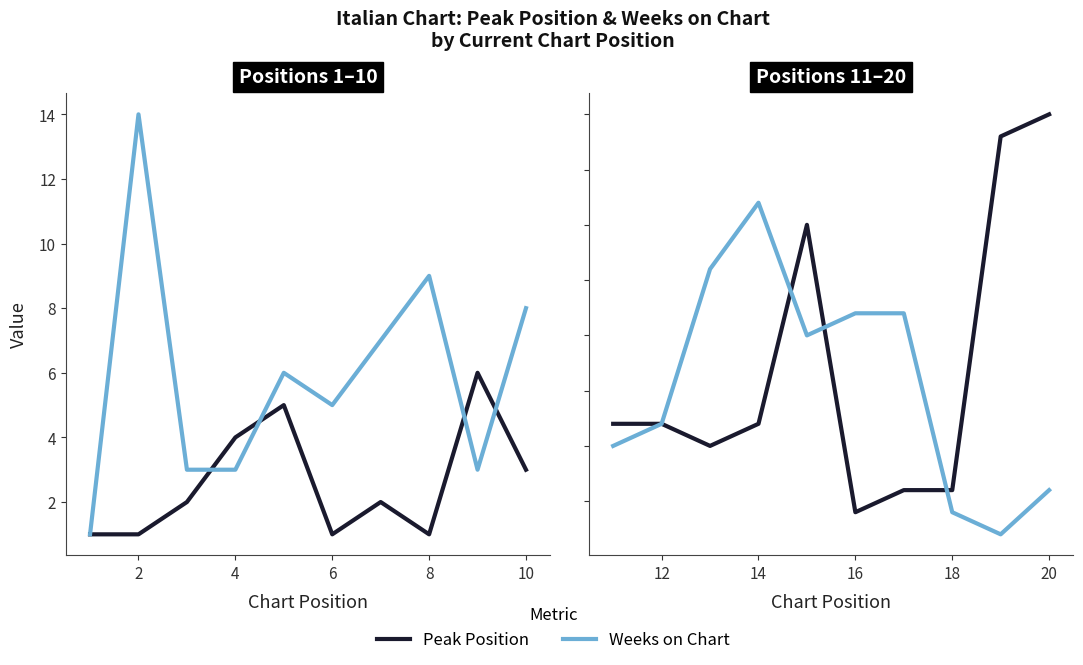

What are all the series names shown in the legend?

Peak Position, Weeks on Chart